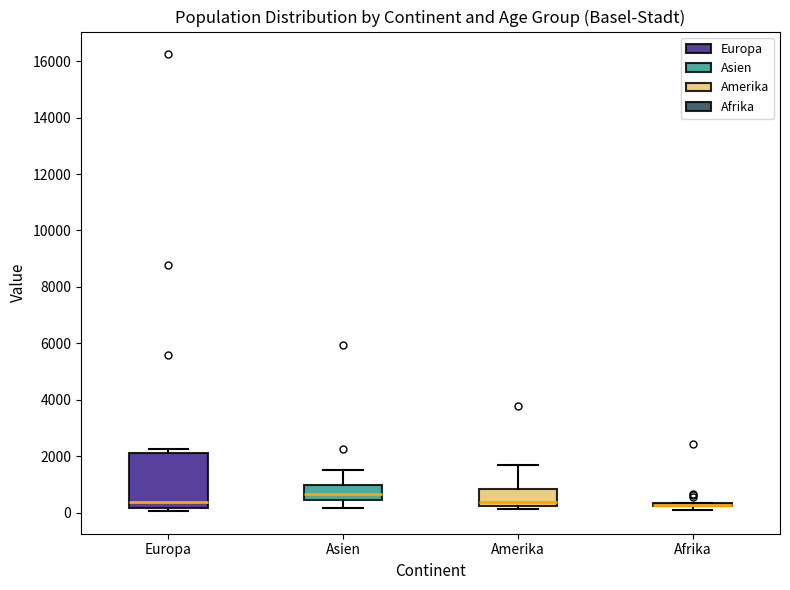

Which box is the tallest, from its lower edge to its upper edge?

Europa